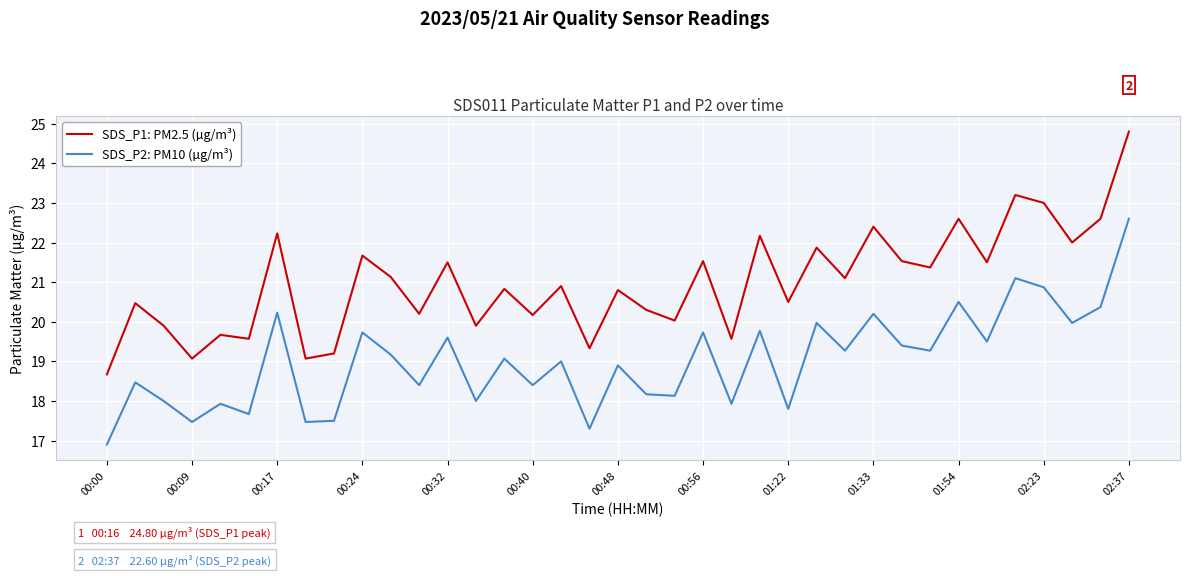

What is the greatest value displayed?

24.8